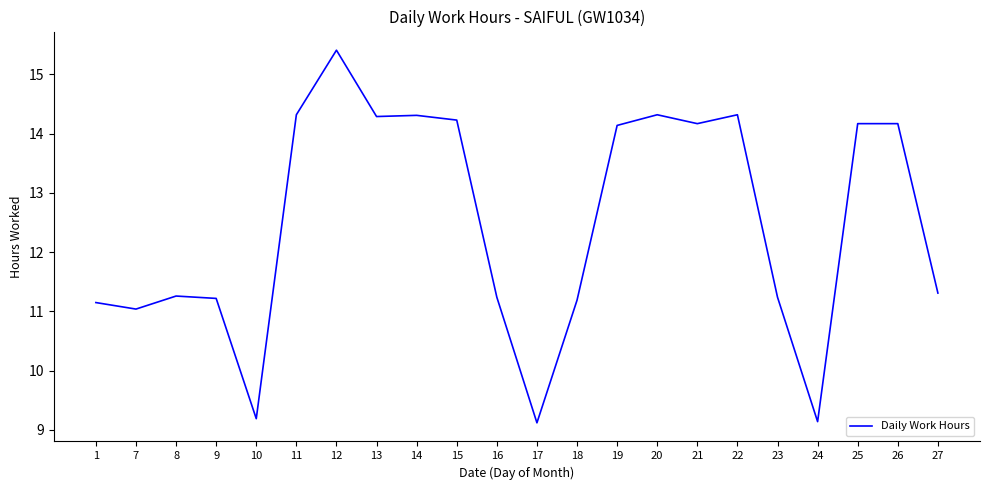

At which label does the data first exceed 14?

11